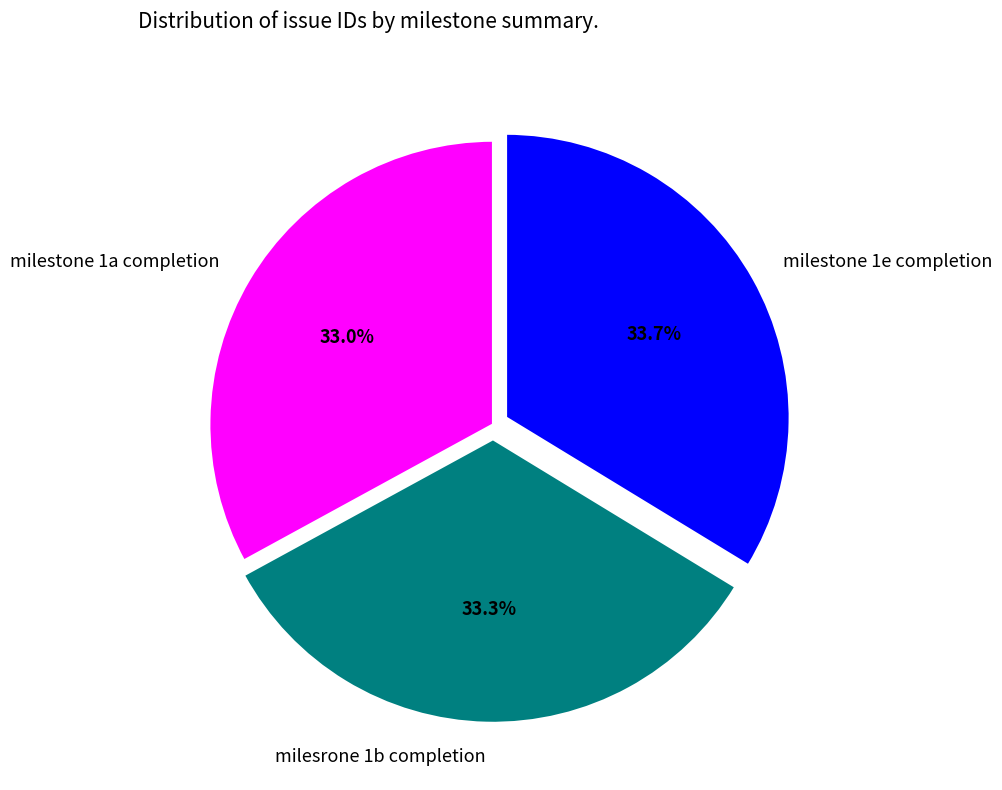

How many segments does this pie chart have?

3